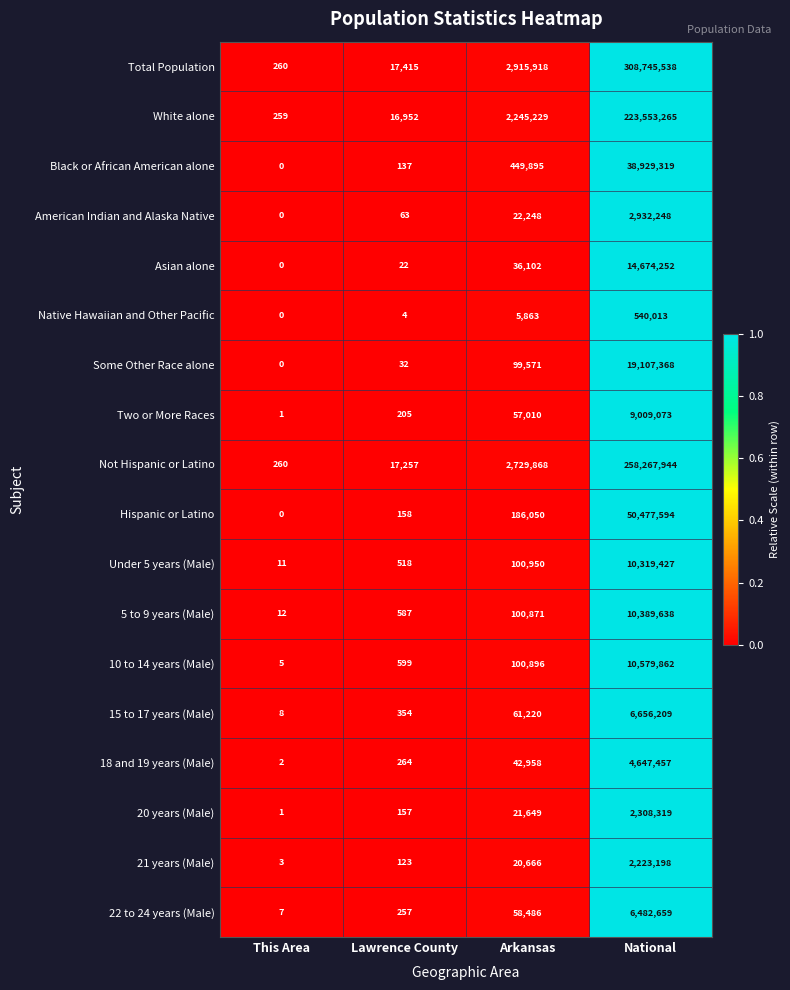

Rank the series at National from highest to lowest value.

Total Population, Not Hispanic or Latino, White alone, Hispanic or Latino, Black or African American alone, Some Other Race alone, Asian alone, 10 to 14 years (Male), 5 to 9 years (Male), Under 5 years (Male), Two or More Races, 15 to 17 years (Male), 22 to 24 years (Male), 18 and 19 years (Male), American Indian and Alaska Native, 20 years (Male), 21 years (Male), Native Hawaiian and Other Pacific